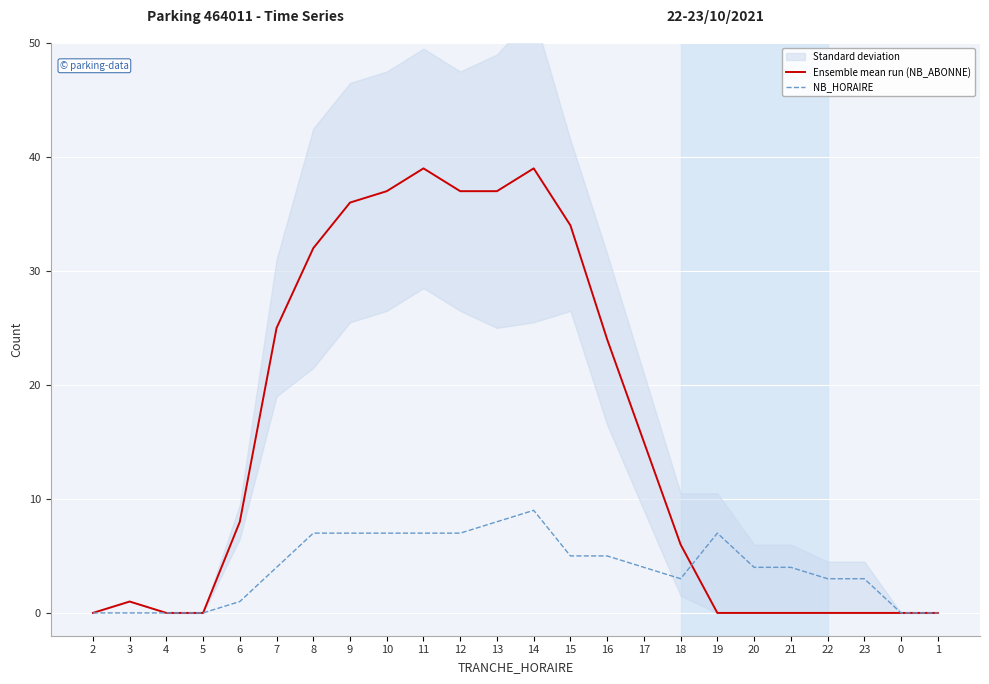

What are all the series names shown in the legend?

Ensemble mean run (NB_ABONNE), NB_HORAIRE